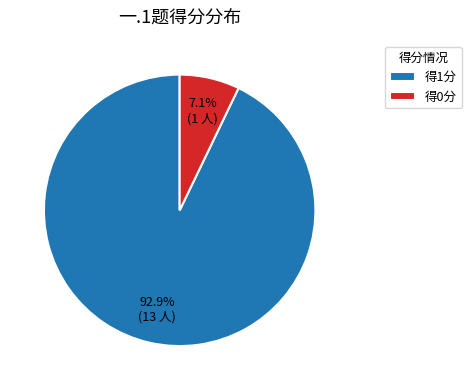

Which slice is the smallest?

得0分